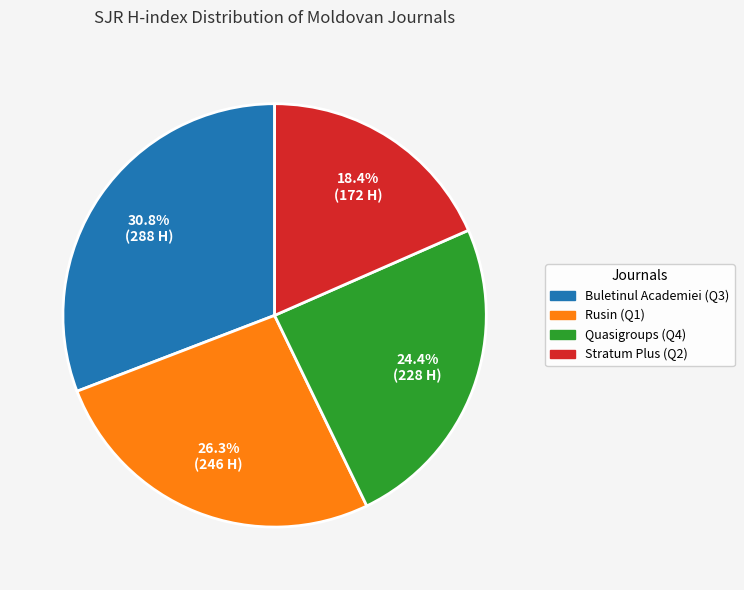

To the nearest percent, what is the combined percentage of Buletinul Academiei (Q3) and Quasigroups (Q4)?

55%